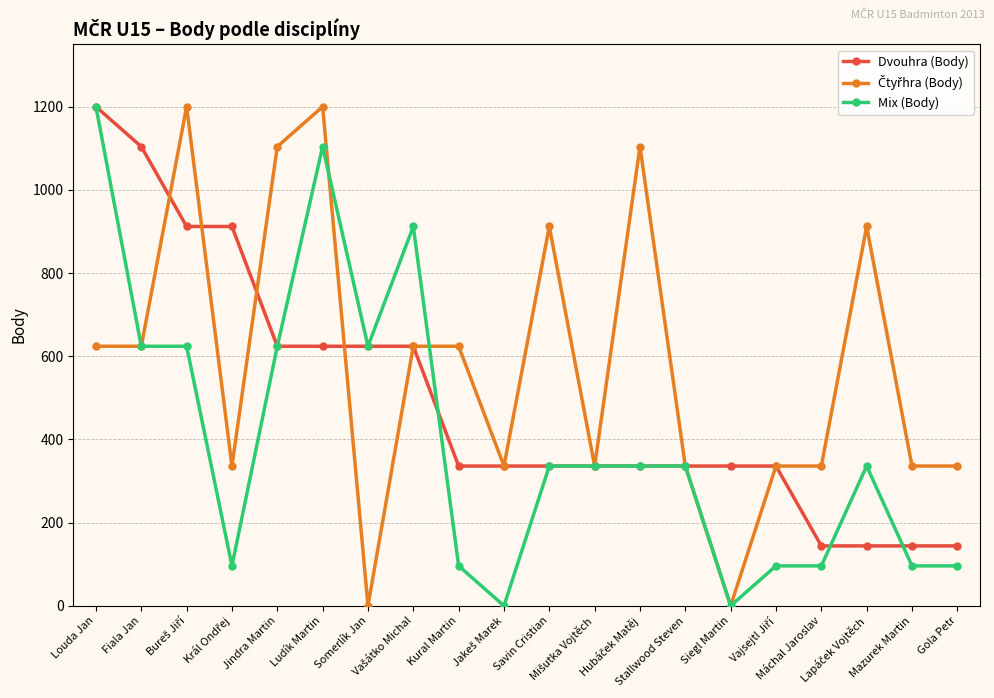

What is the maximum value shown in the chart?

1200